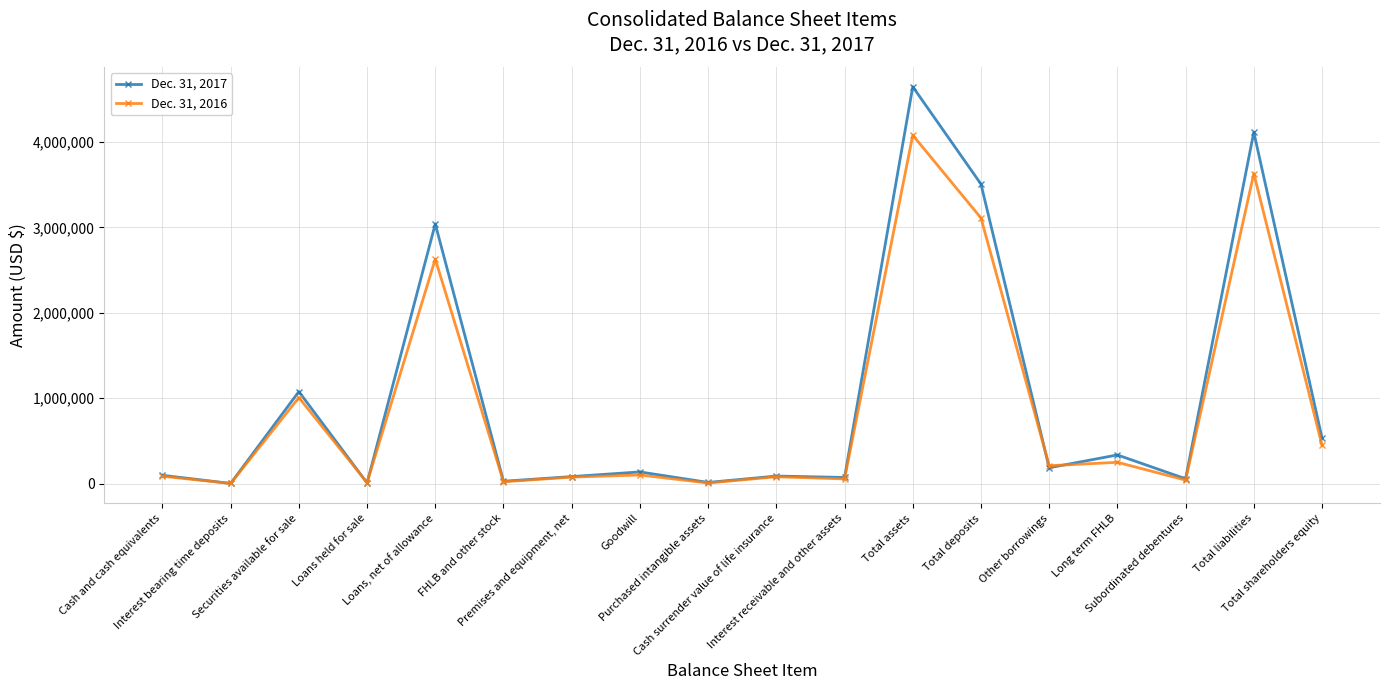

How many lines are shown in the chart?

2